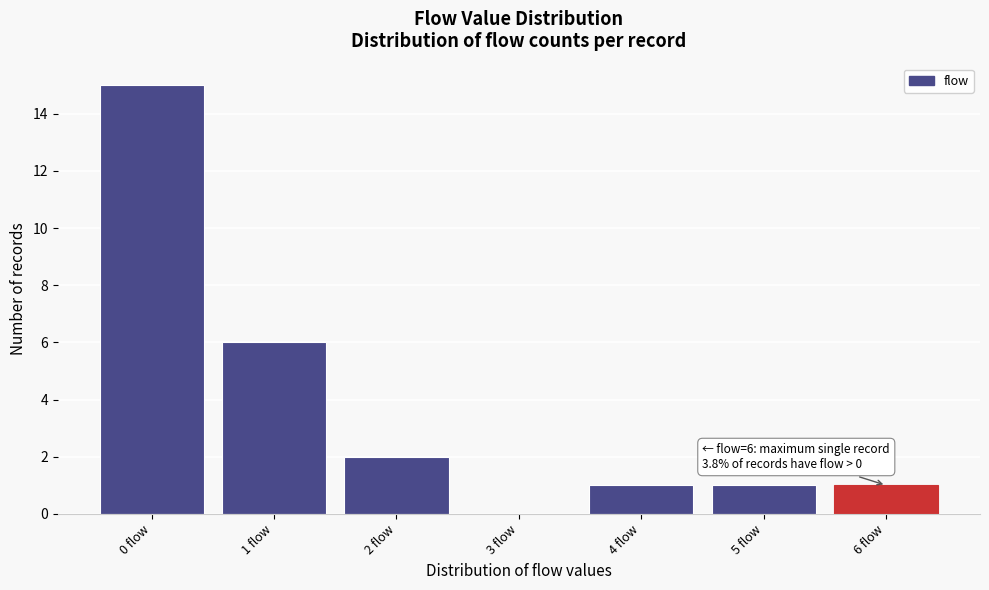

Which range on the x-axis has the tallest bar?

-0.5 to 0.5